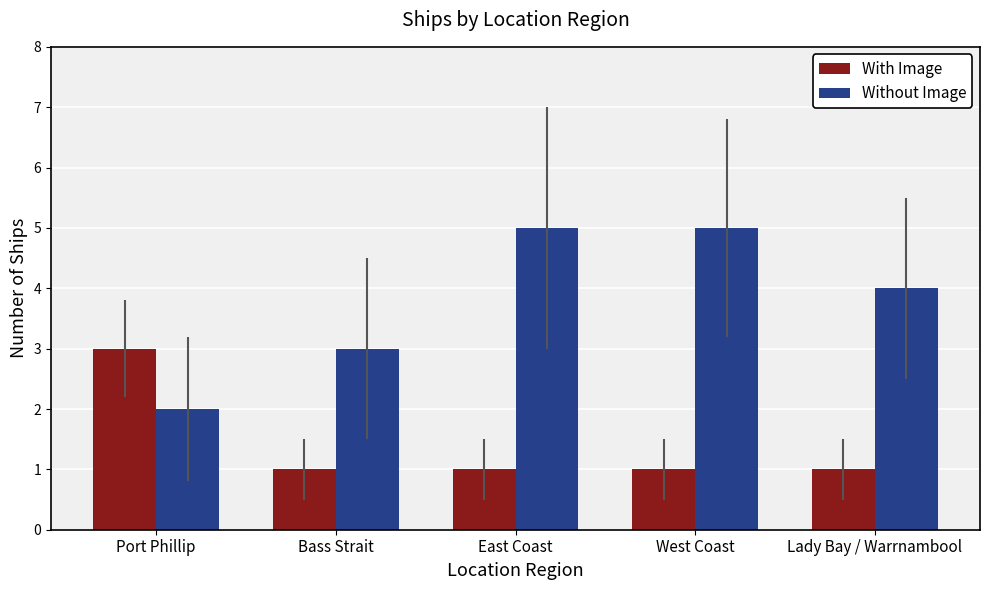

What is the total value across all series at West Coast?

6